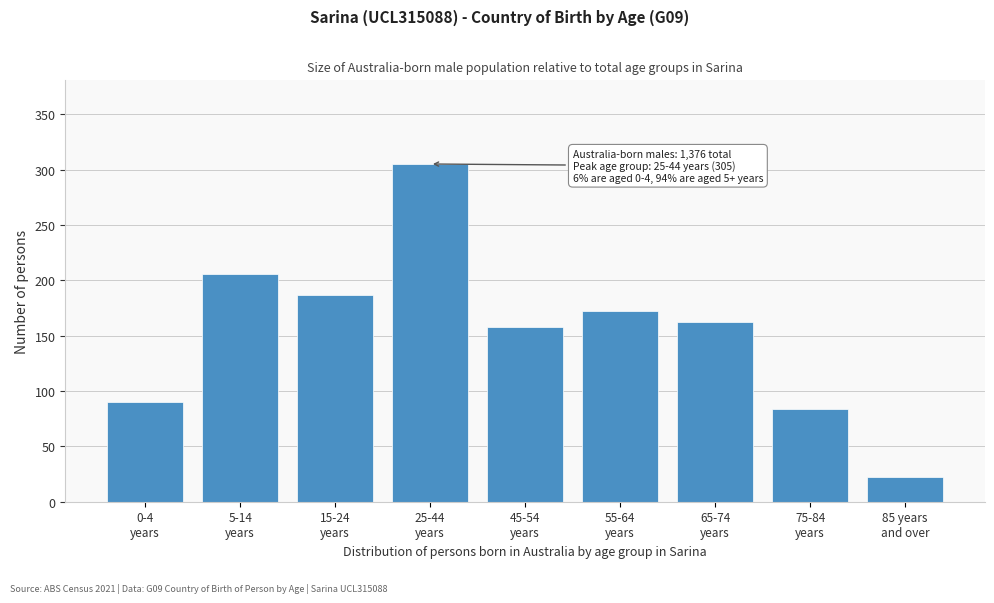

Reading left to right, list all the values displayed in this chart.

90	206	187	305	158	172	162	84	22